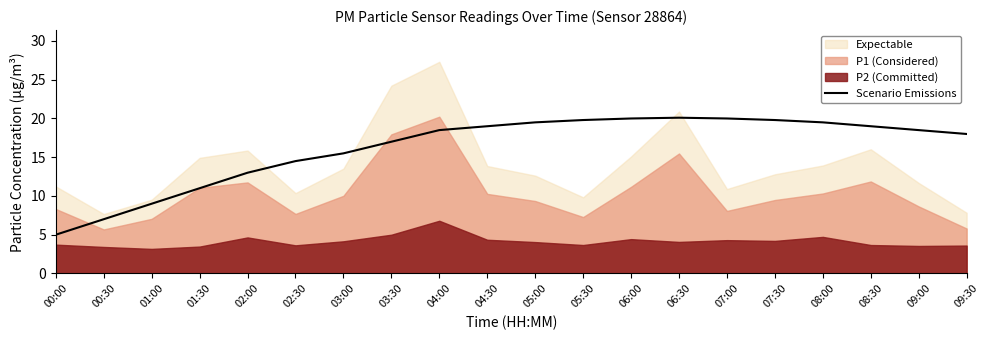

What is the lowest value of the Scenario Emissions series?

5.0